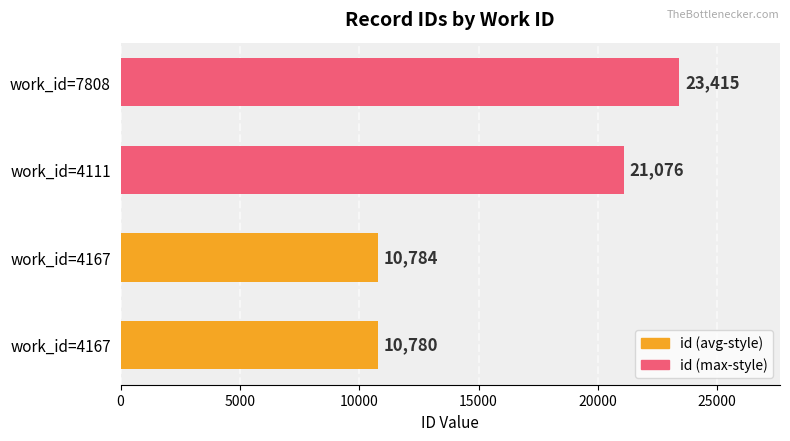

What are all the series names shown in the legend?

id (avg-style), id (max-style)